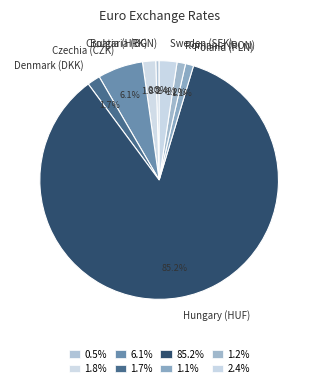

To the nearest percent, what is the difference between the largest and smallest slice percentages?

85%